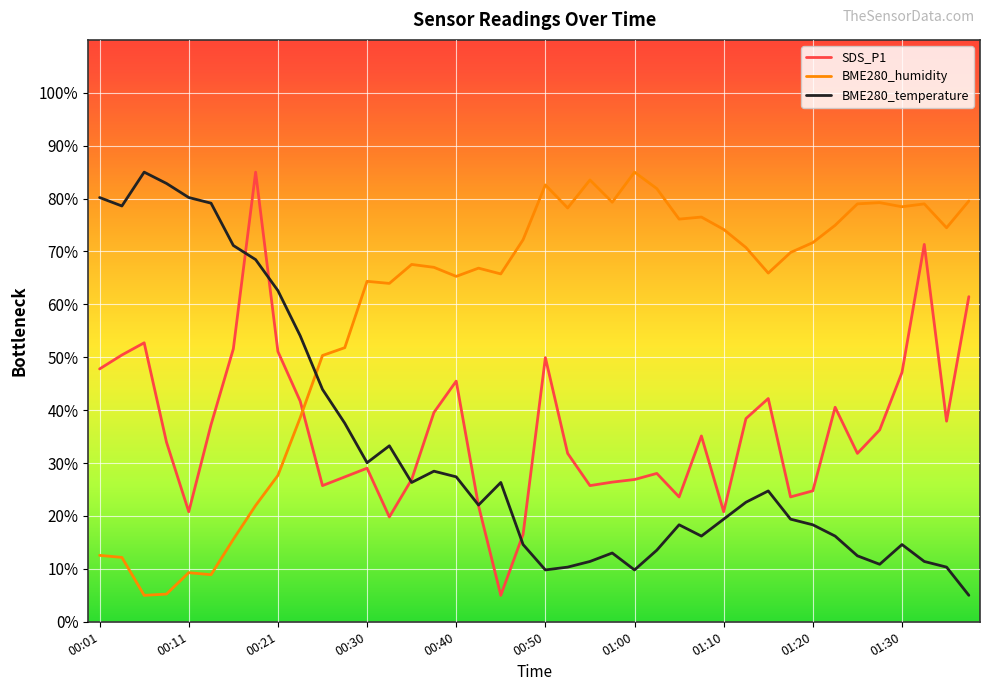

What is the minimum value for BME280_temperature?

5.0